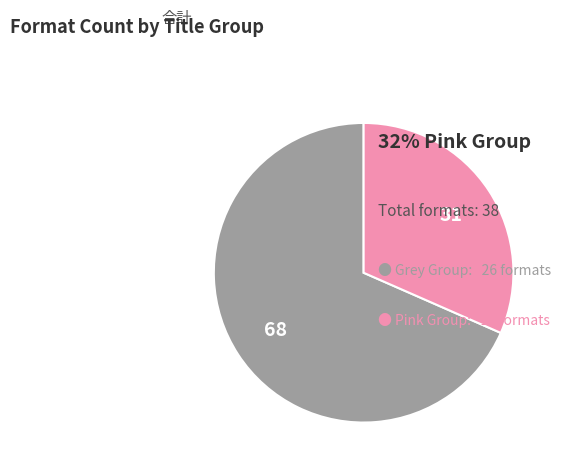

Is there a majority slice in this chart?

Yes